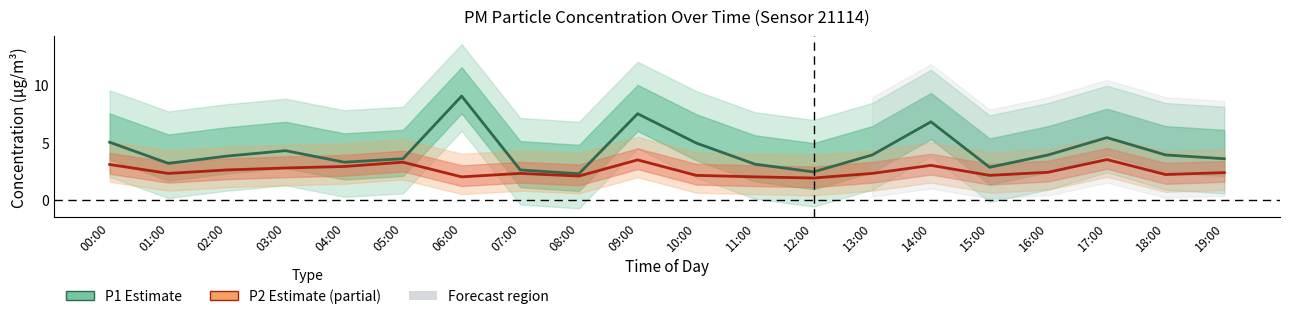

What is the sum of all P1 (PM10) values?

85.2